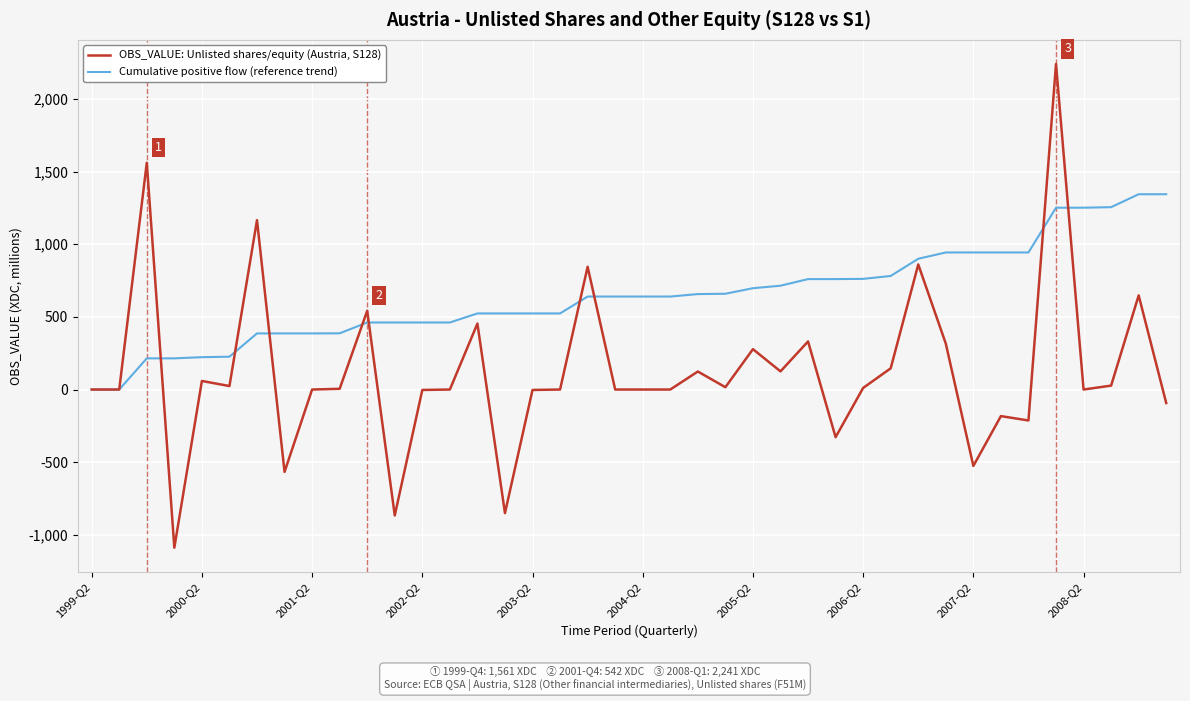

Which series has the largest range (max minus min)?

OBS_VALUE: Unlisted shares/equity (Austria, S128)